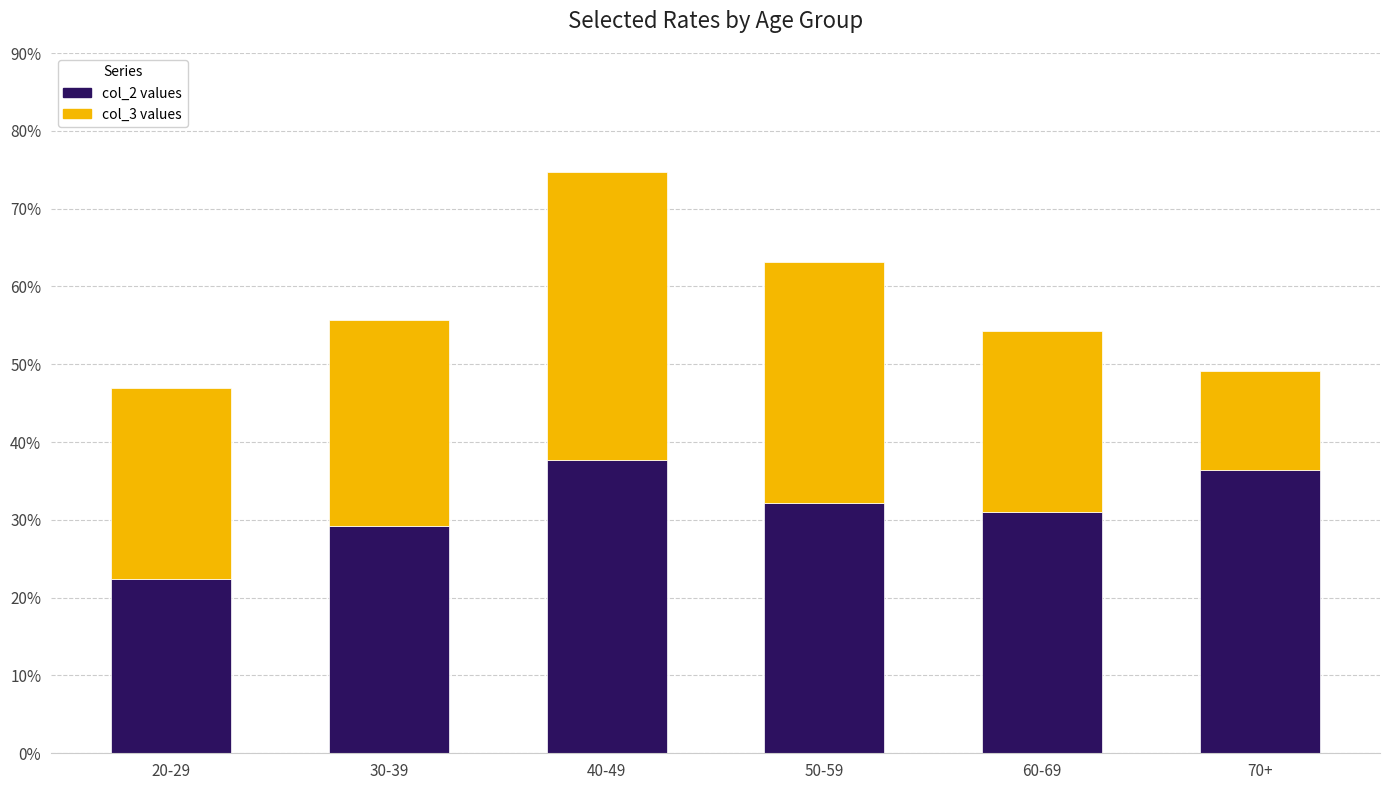

What is the total value across all series at 50-59?

63.1